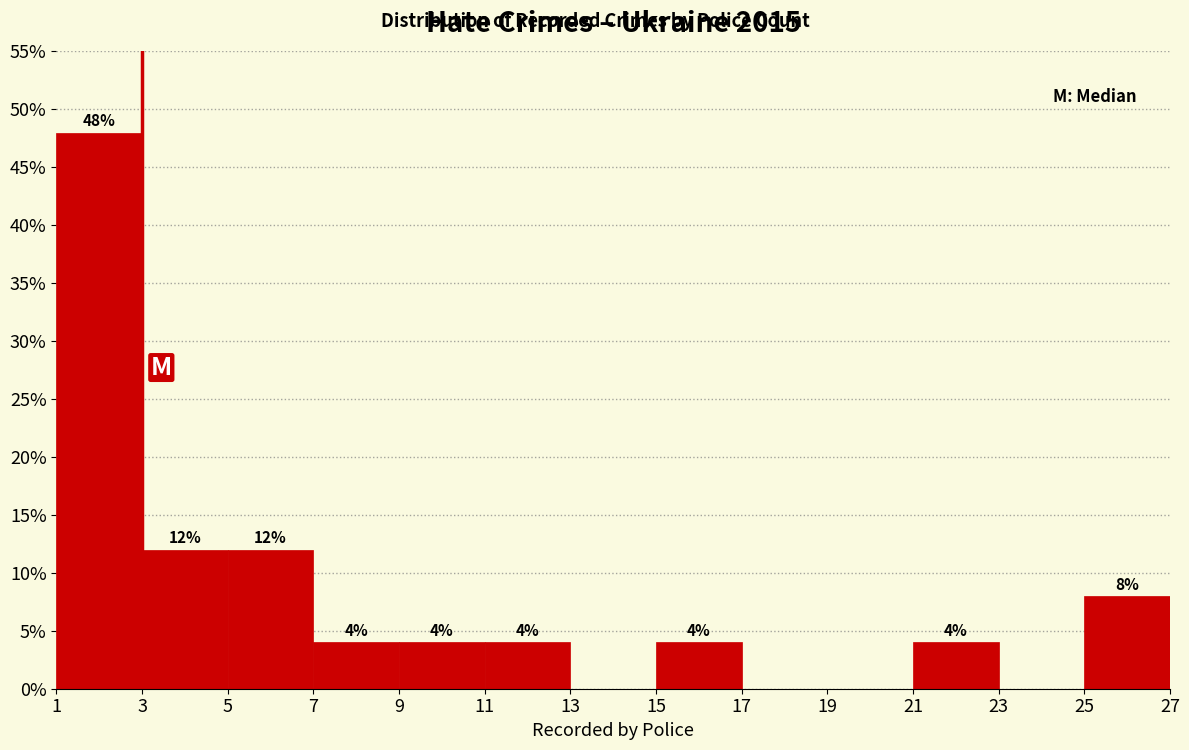

Over which range of the x-axis is the bar tallest?

1 to 3